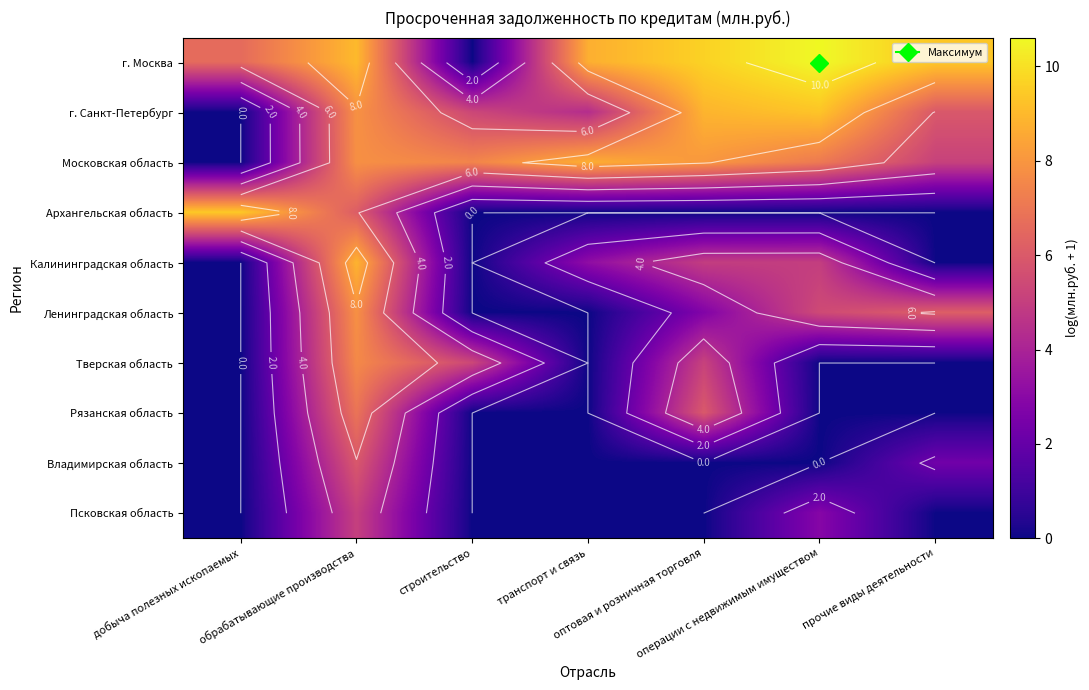

The Владимирская область series shows 0.0 at операции с недвижимым имуществом. True or false?

True